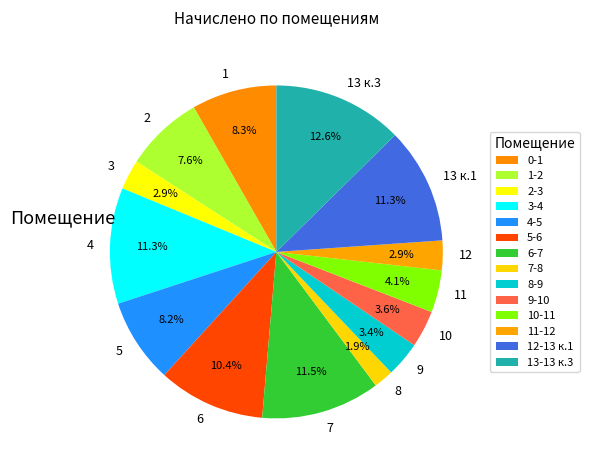

To the nearest percent, what is the average slice percentage?

7%